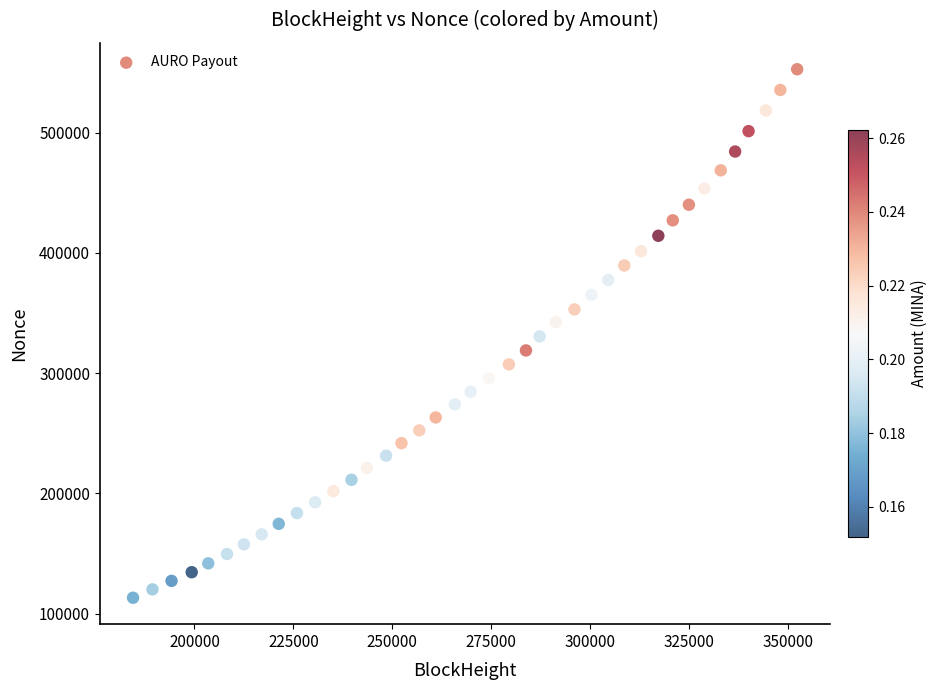

What is the range of X values (max minus min)?

167790